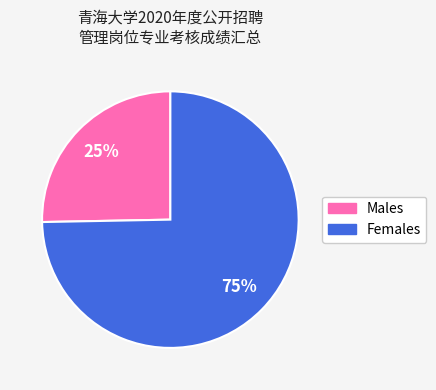

Is there any slice that represents more than half of the pie?

Yes